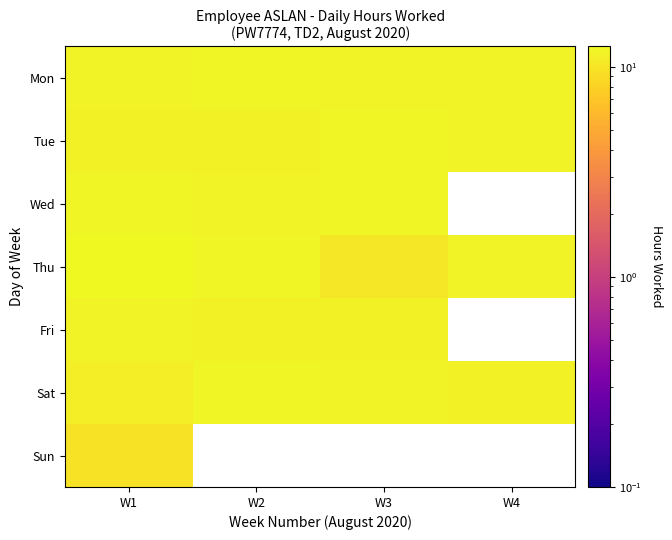

At which category does the chart reach its peak across all series?

W1